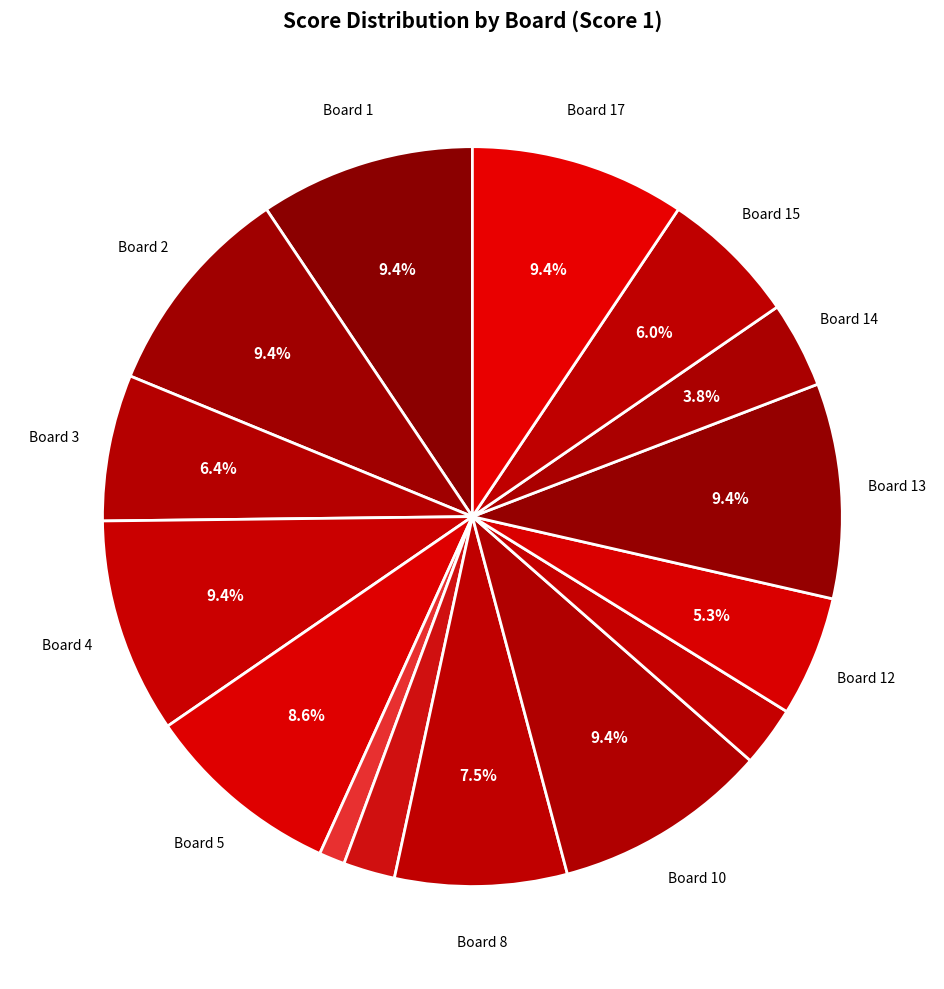

Rank the categories by value from highest to lowest.

Board 1, Board 2, Board 4, Board 10, Board 13, Board 17, Board 5, Board 8, Board 3, Board 15, Board 12, Board 14, Board 11, Board 7, Board 6, Board 9, Board 16